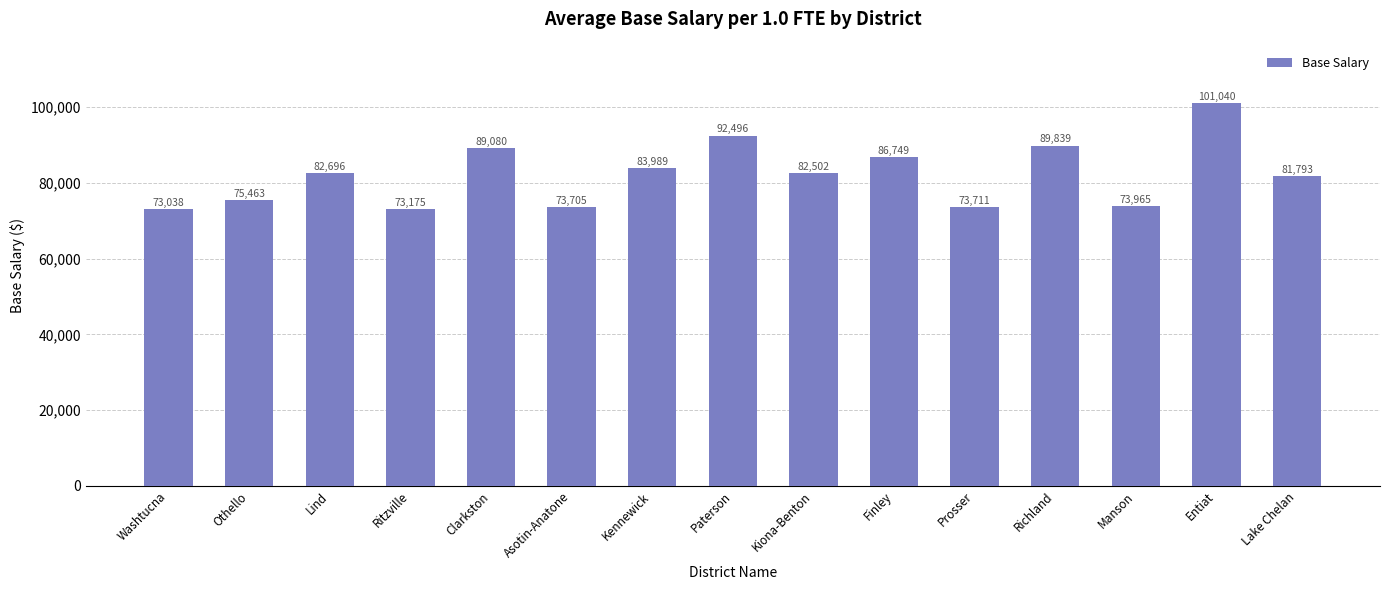

What is the sum of the values at Prosser and Asotin-Anatone?

147416